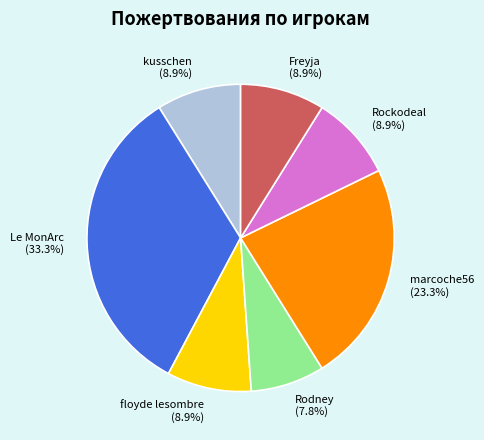

The Le MonArc slice represents 21% of the pie. True or false?

False